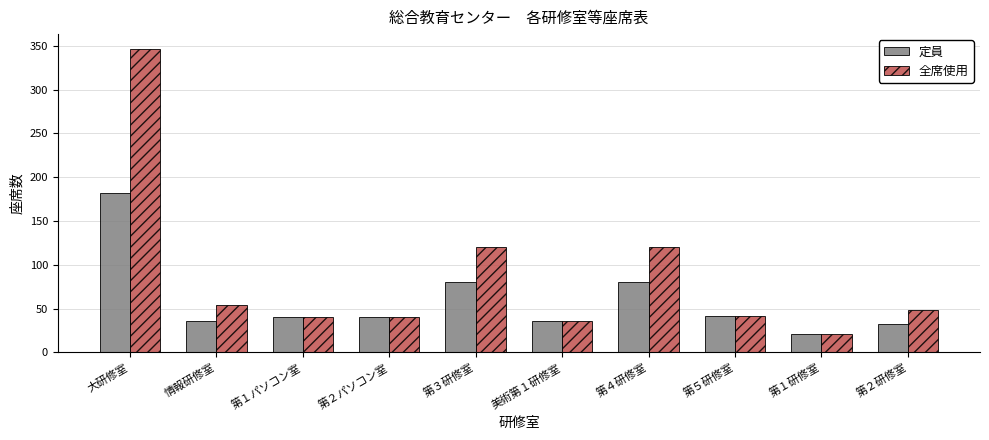

True or false: 全席使用 has a value of 75 at 第５研修室.

False